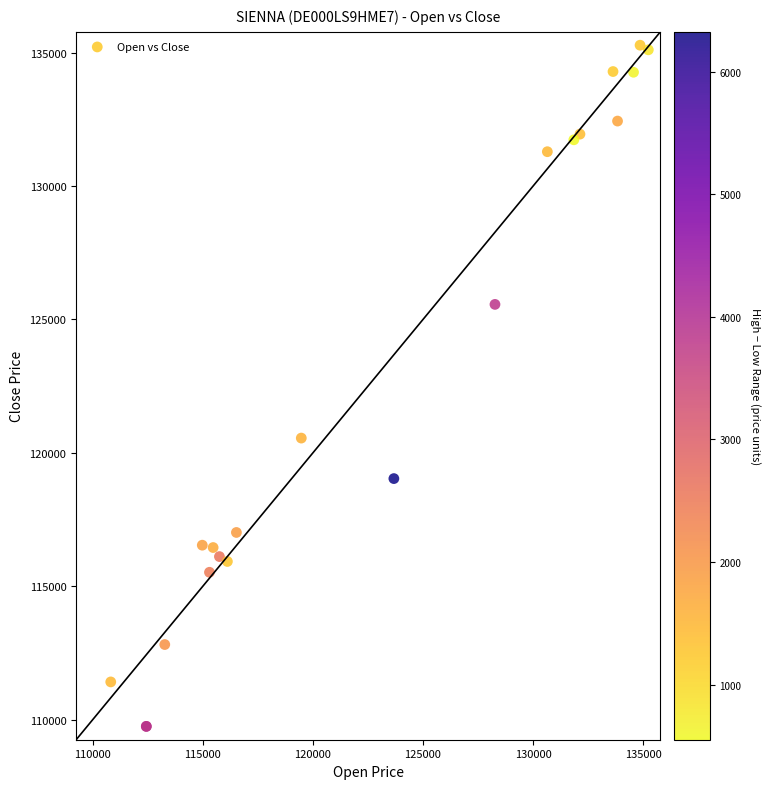

What Y value in the scatter plot is closest to 122514?

120555